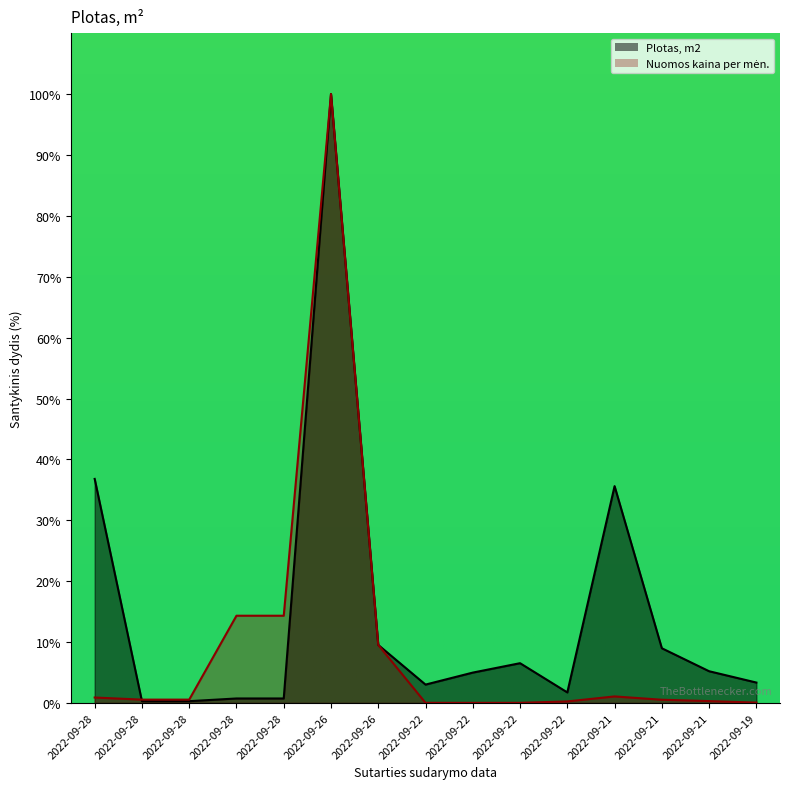

Where does the Plotas, m2 series first go above 4?

2022-09-28